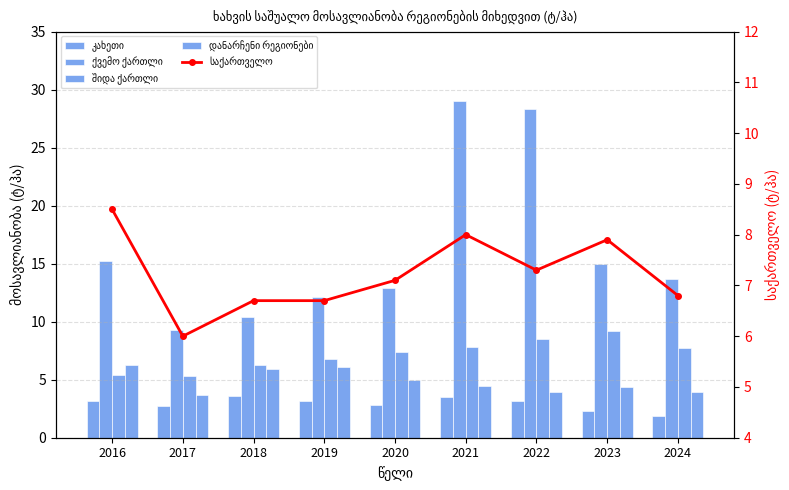

Reading left to right, extract all data points from this chart.

კახეთი: 3.2	2.7	3.6	3.2	2.8	3.5	3.2	2.3	1.9
ქვემო ქართლი: 15.2	9.3	10.4	12.1	12.9	29.0	28.3	15.0	13.7
შიდა ქართლი: 5.4	5.3	6.3	6.8	7.4	7.8	8.5	9.2	7.7
დანარჩენი რეგიონები: 6.3	3.7	5.9	6.1	5.0	4.5	3.9	4.4	3.9
საქართველო: 8.5	6.0	6.7	6.7	7.1	8.0	7.3	7.9	6.8